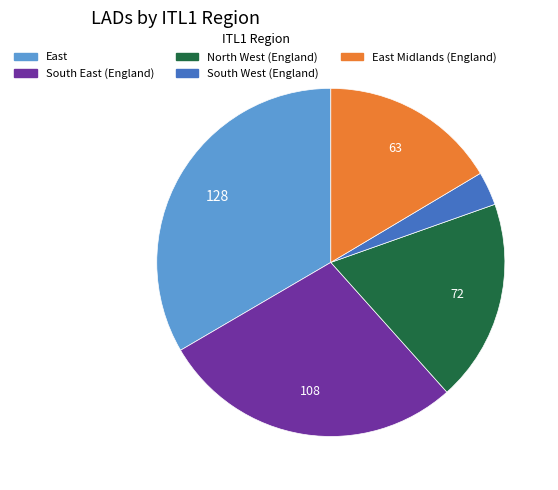

Is there any slice that represents more than half of the pie?

No